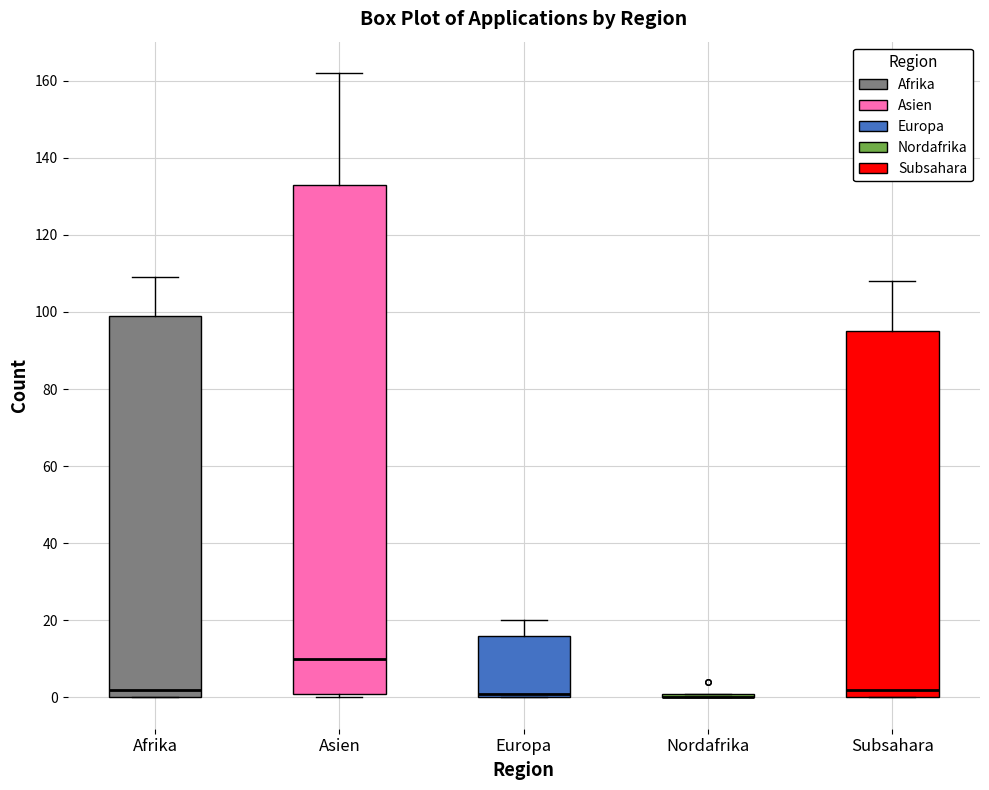

Where is the upper edge of the box for Afrika on the y-axis? The values are not printed on the chart, so give them approximately, as read against the axis.

100